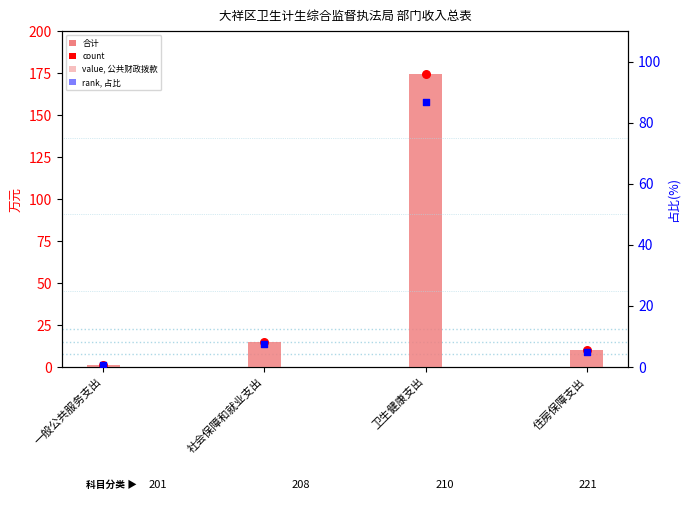

Which series reaches the minimum Y coordinate?

percentile rank within the sample